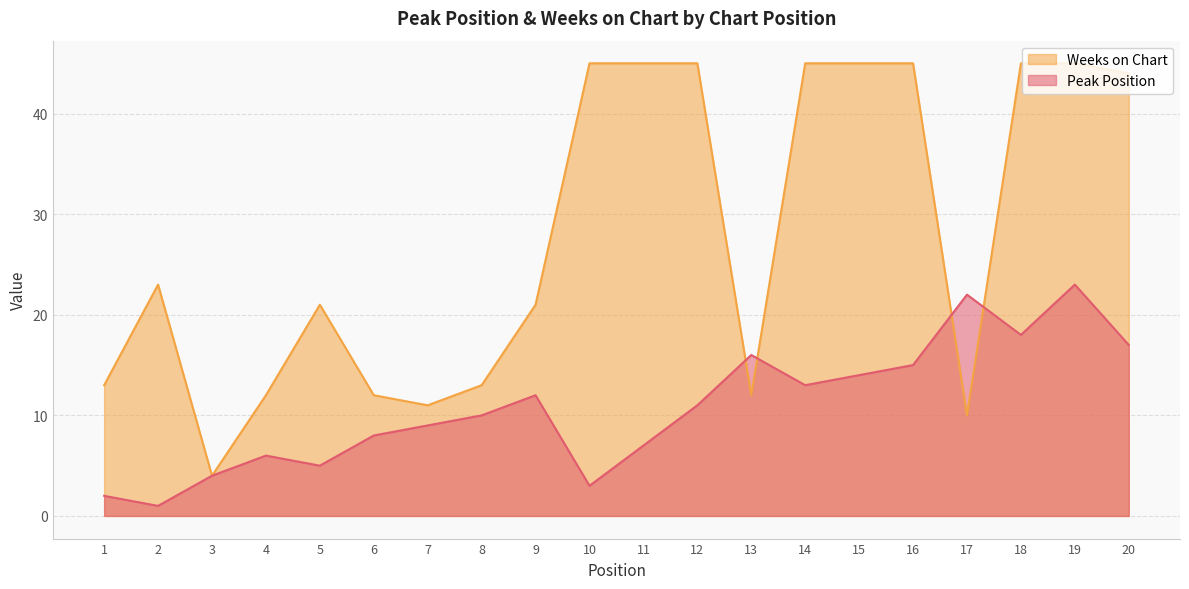

How many times do Weeks on Chart and Peak Position cross each other?

4